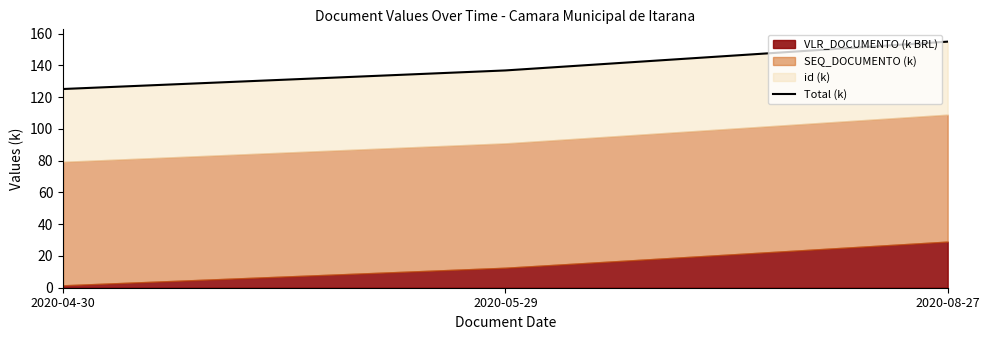

What is the label of the 3rd point from the left?

2020-08-27